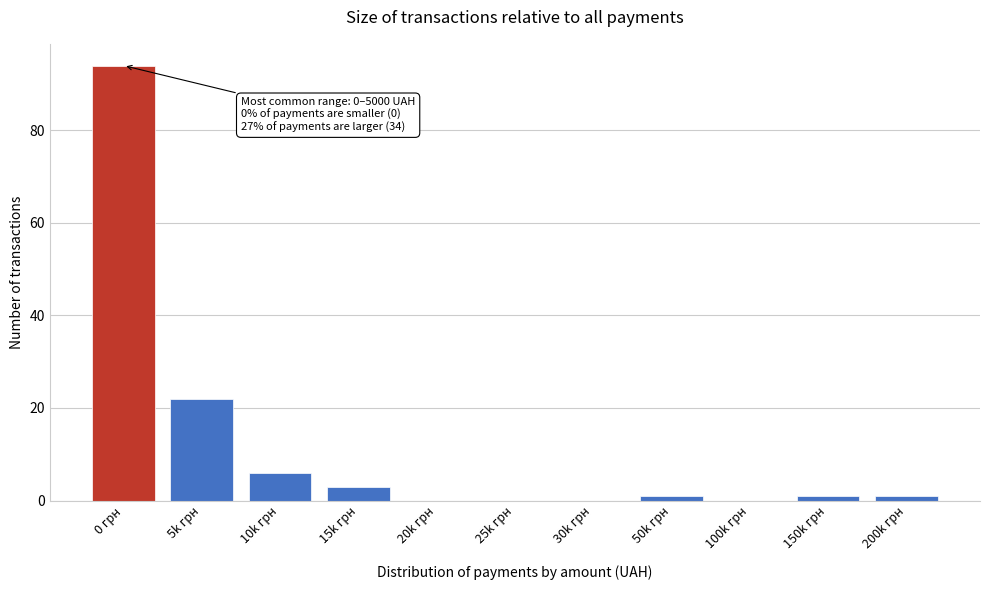

Reading right to left, list all the values displayed in this chart.

200k грн=1	150k грн=1	100k грн=0	50k грн=1	30k грн=0	25k грн=0	20k грн=0	15k грн=3	10k грн=6	5k грн=22	0 грн=94